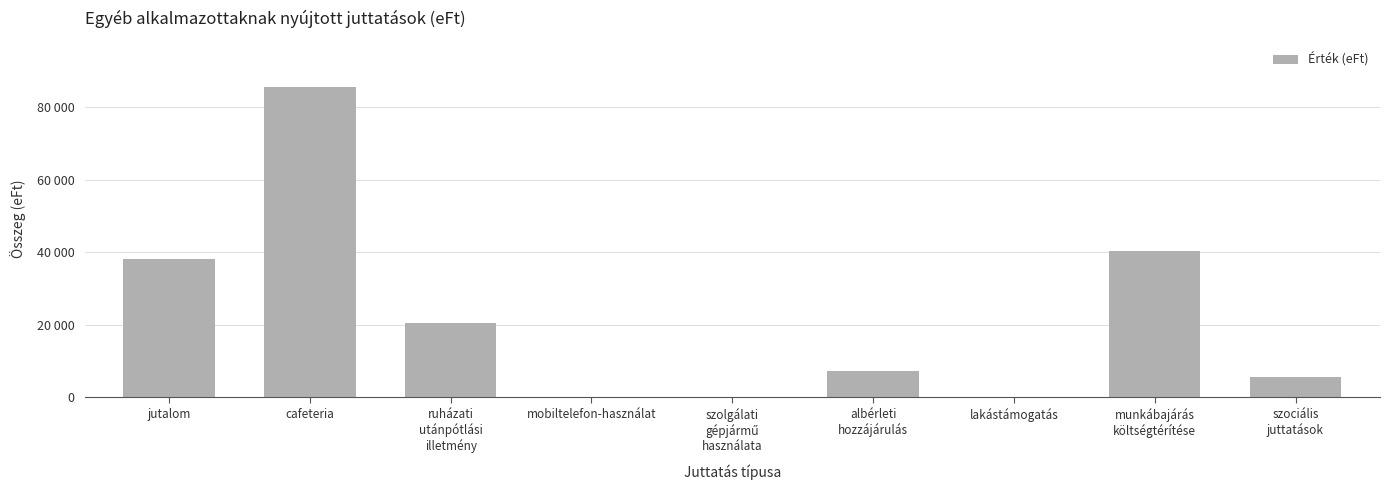

Are the bars horizontal?

No